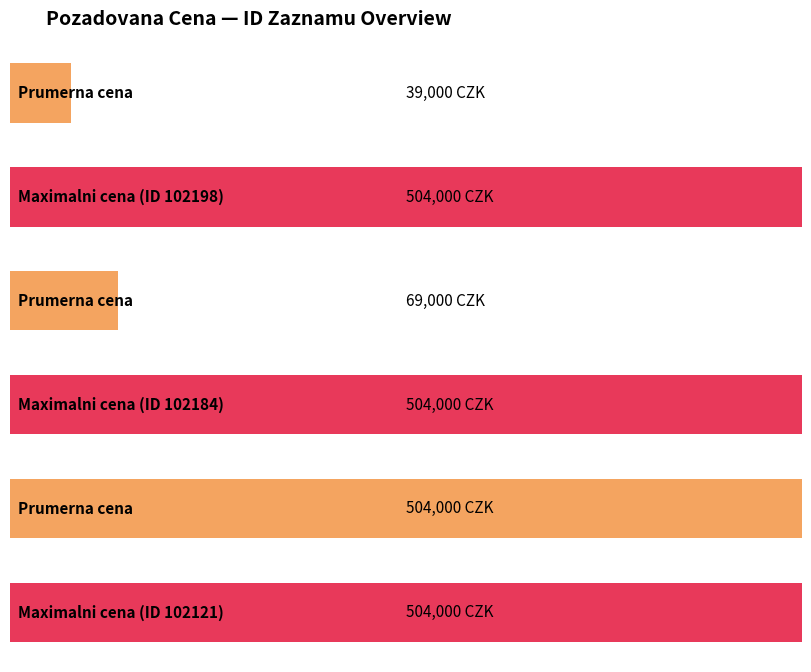

What is the minimum value shown in the chart?

39000